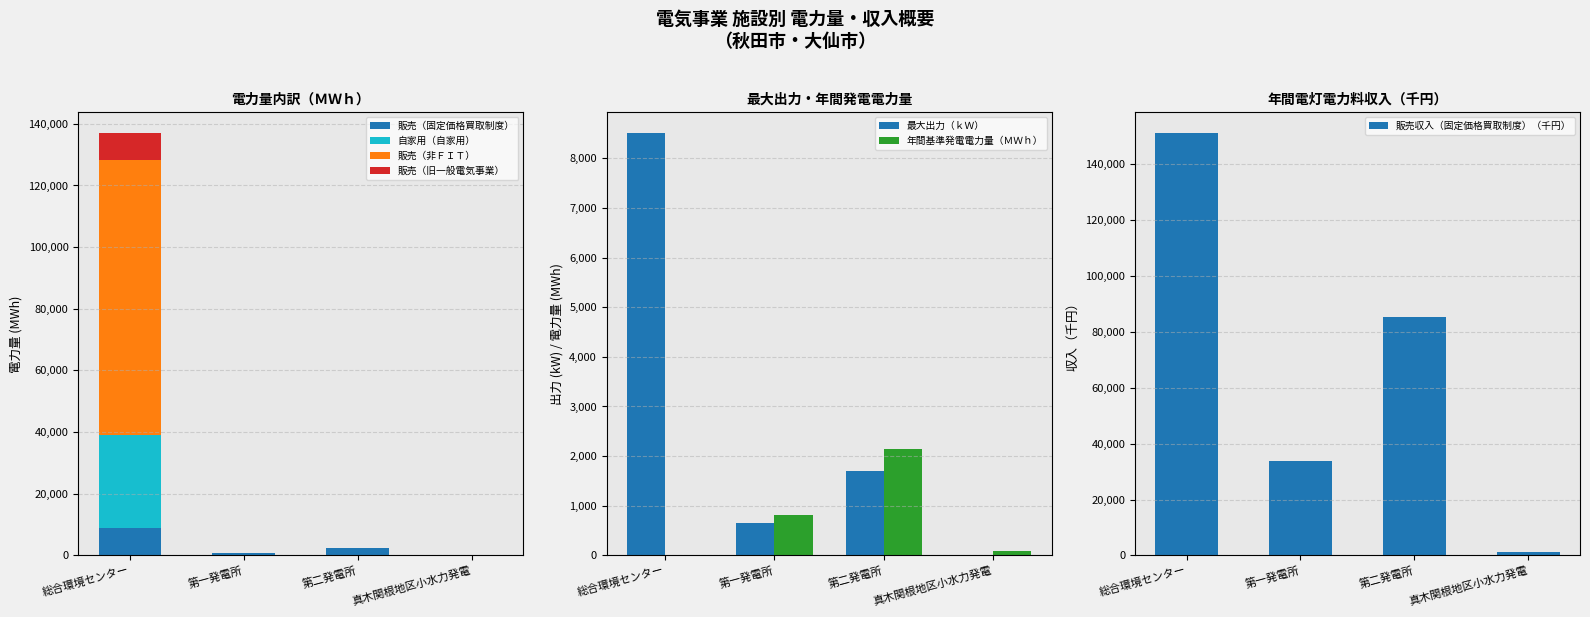

What is the label of the 1st bar from the left?

総合環境センター